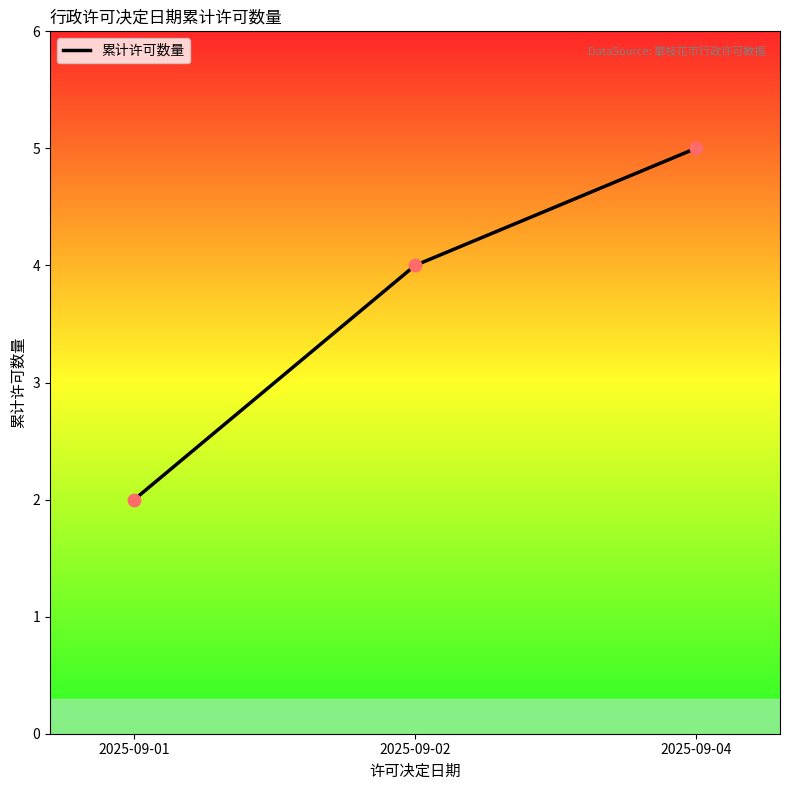

Approximately how many times larger is the value at 2025-09-01 compared to 2025-09-04?

0.4